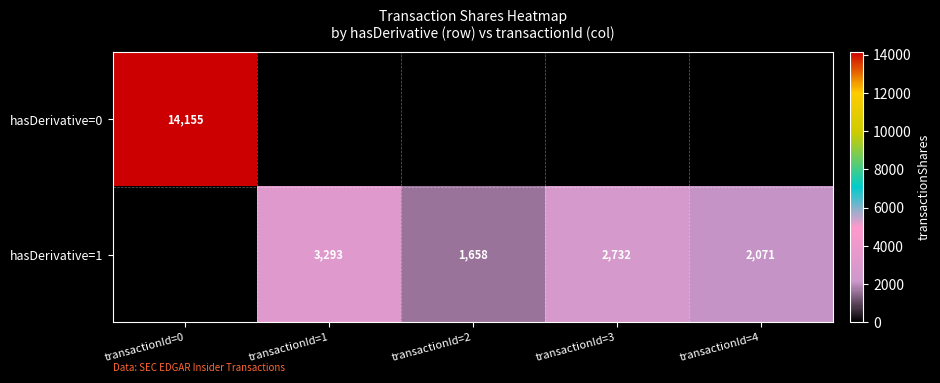

The hasDerivative=1 series shows 677 at transactionId=4. True or false?

False